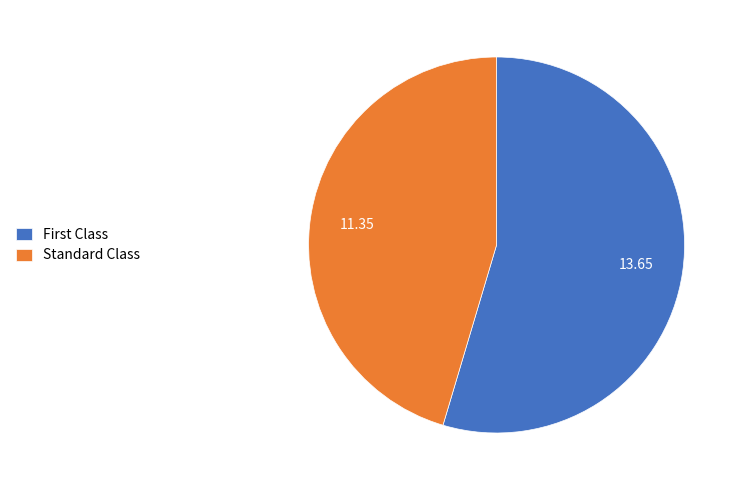

Is it true that Standard Class is 55% of the pie?

False